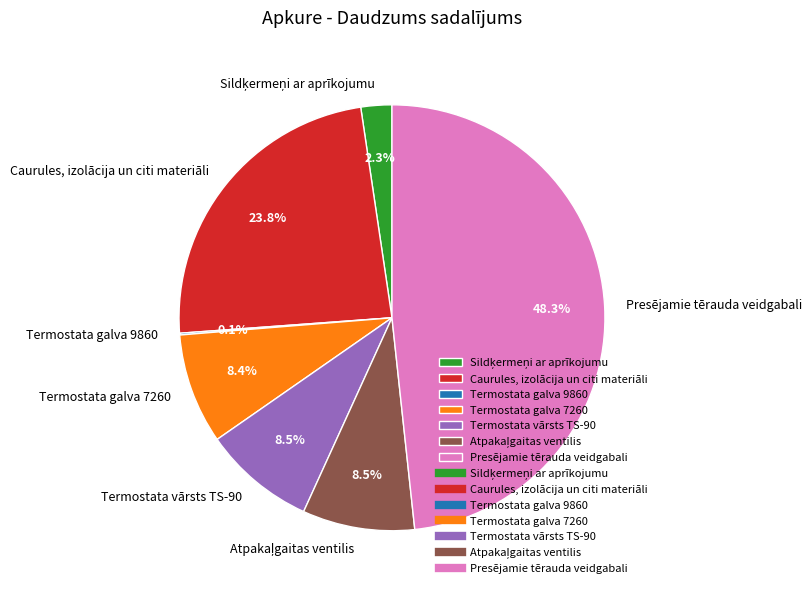

Combined, do Presējamie tērauda veidgabali and Termostata vārsts TS-90 account for over 50%?

Yes